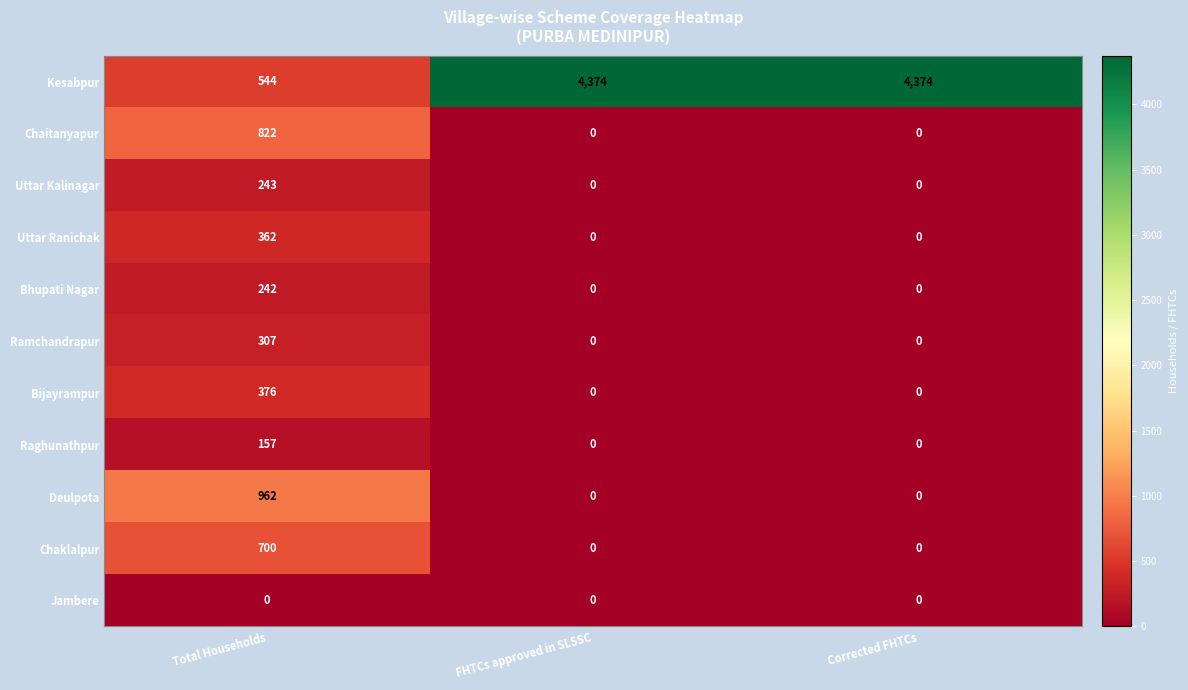

Is it true that Bijayrampur equals 128 at FHTCs approved in SLSSC?

False